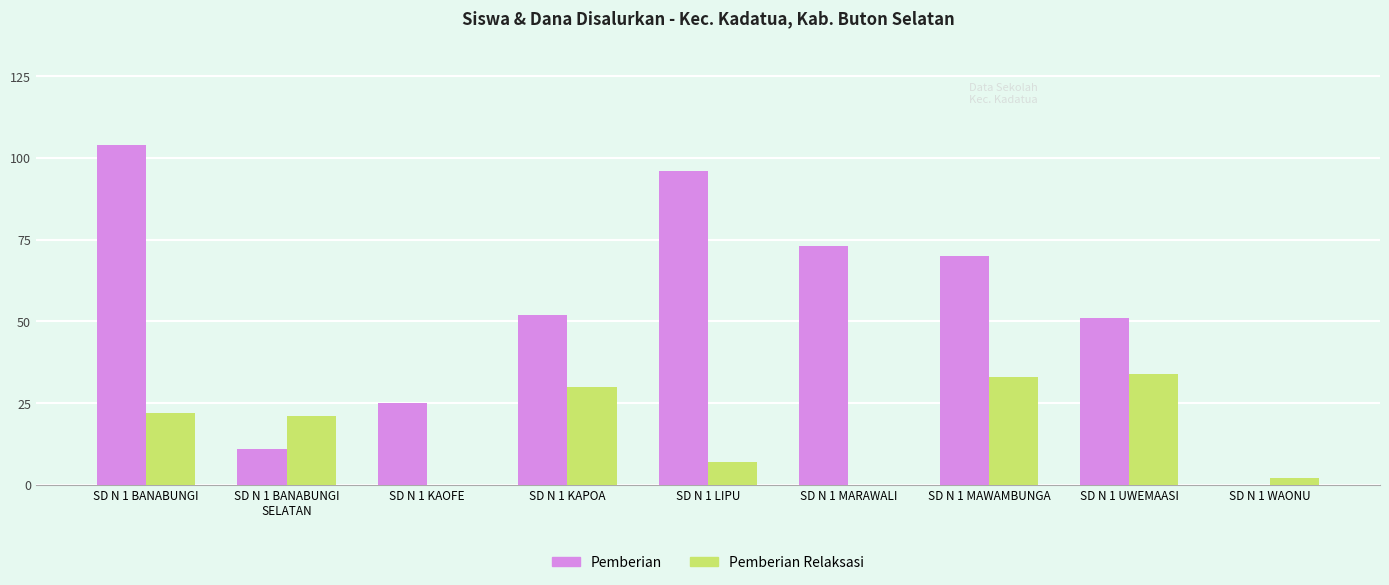

What is the maximum value for Pemberian?

104